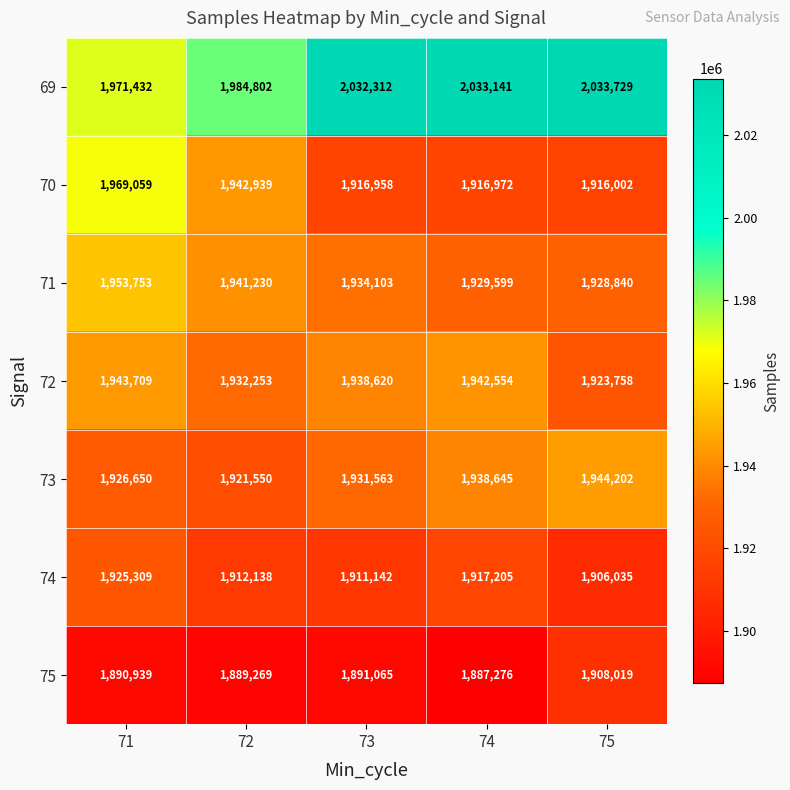

Is it true that 71 equals 3491589 at 71?

False